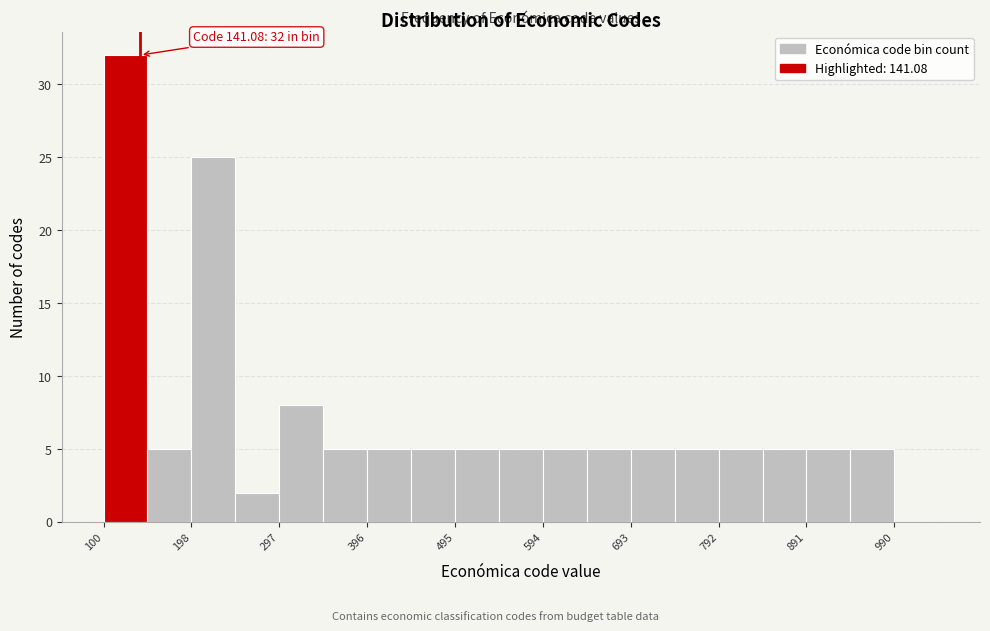

Which range on the x-axis has the tallest bar?

100 to 150